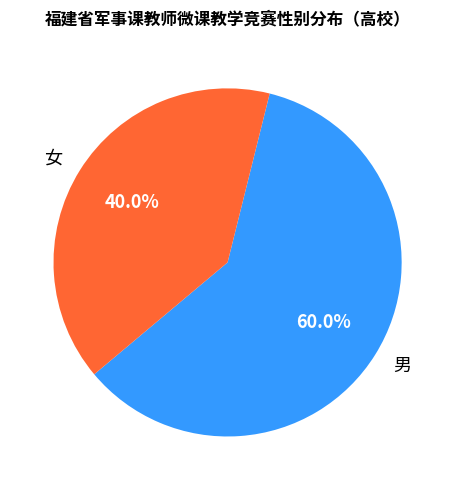

Is it true that 男 is 47% of the pie?

False